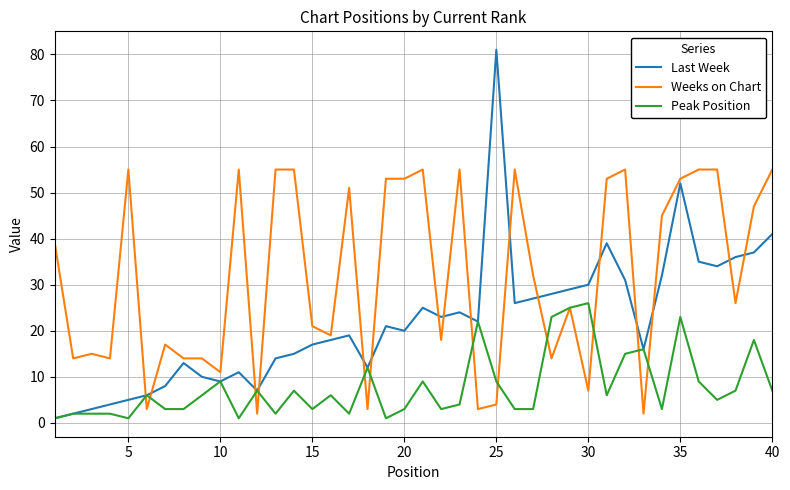

Count the number of data series in this chart.

3